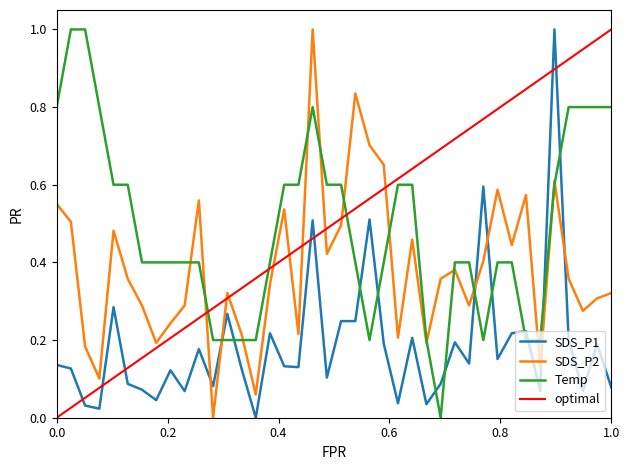

Which series ends up on top after the final intersection of Temp and SDS_P2?

Temp